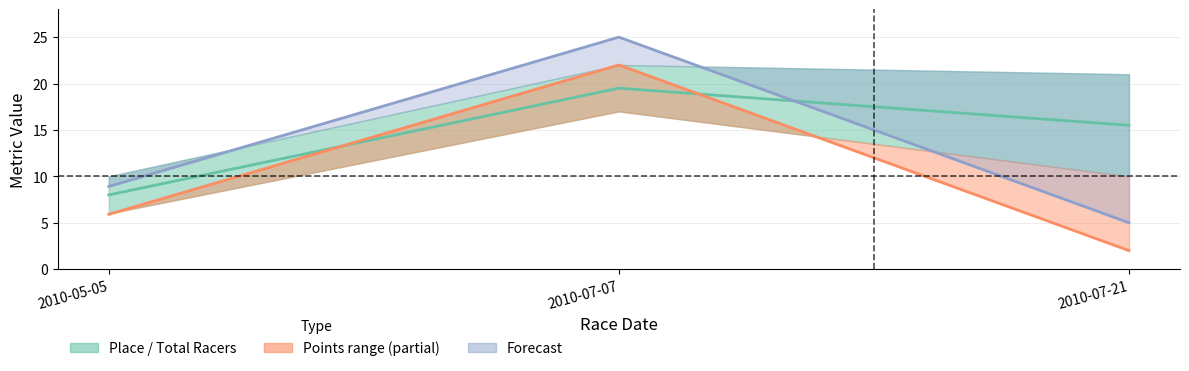

Count the number of data series in this chart.

3